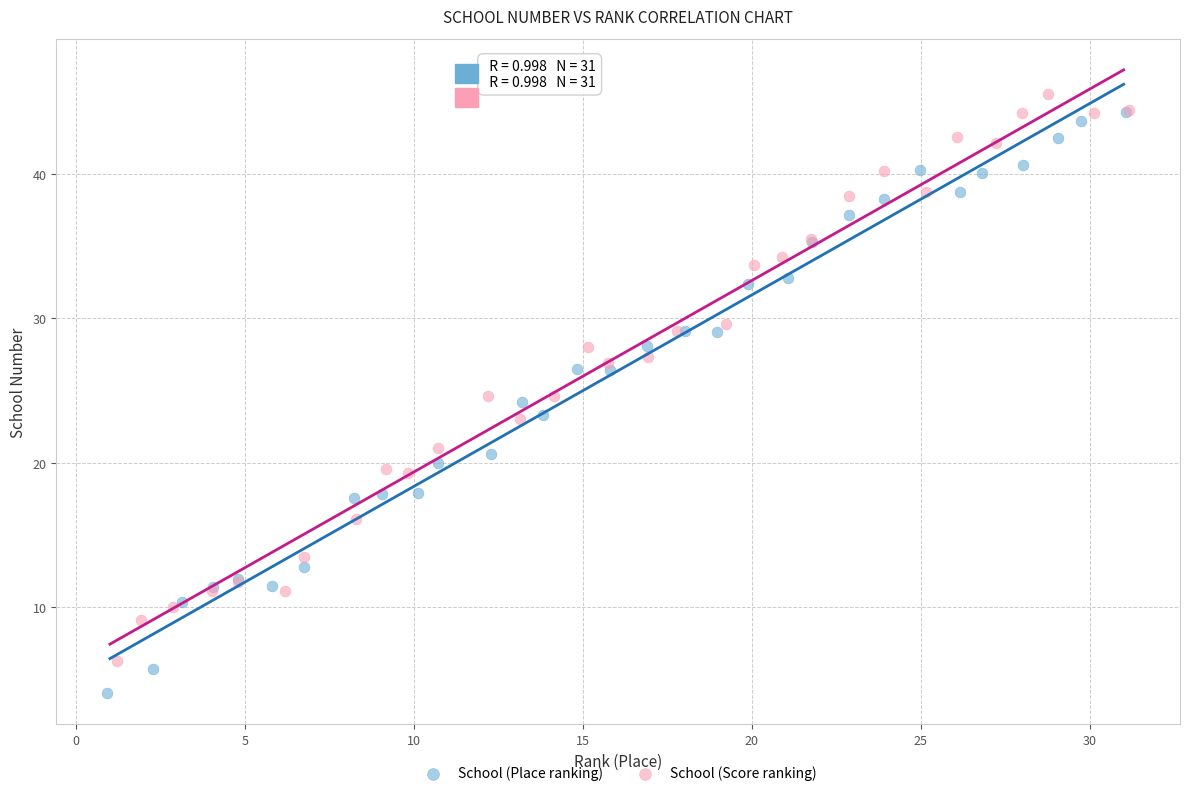

Which series reaches the minimum Y coordinate?

School (Place ranking)